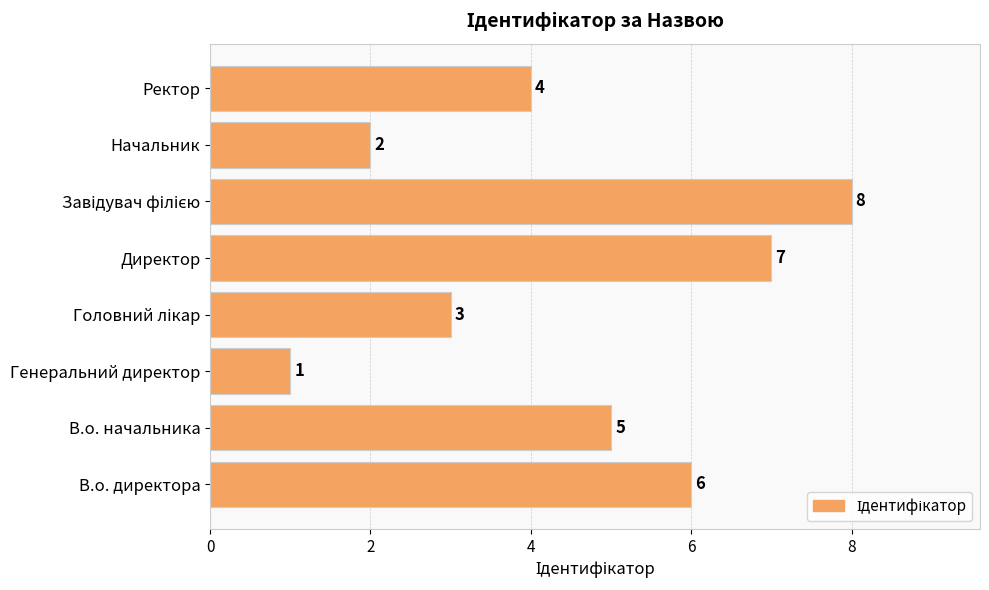

The value at В.о. директора is 9. True or false?

False